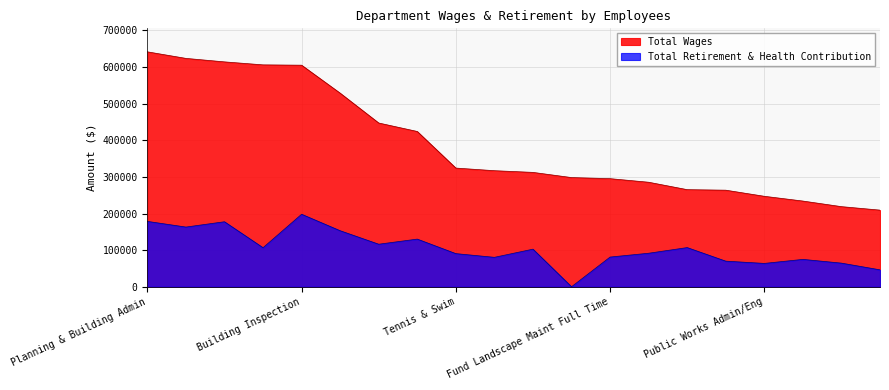

How many lines are shown in the chart?

2